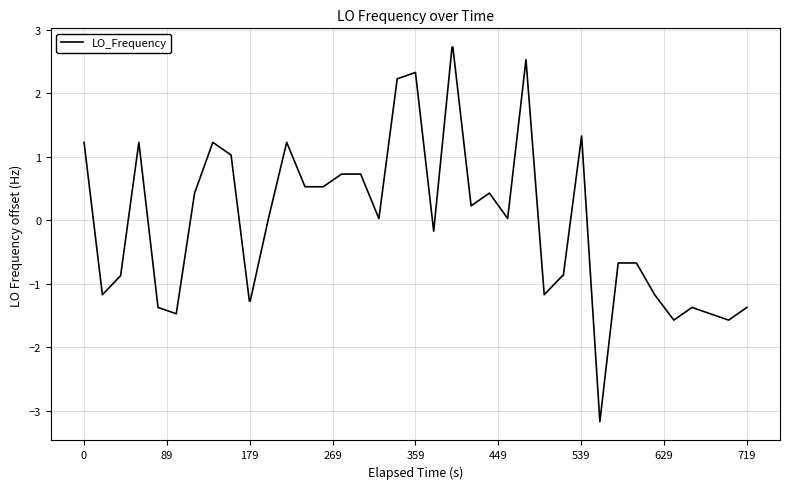

What is the maximum value shown in the chart?

2.7